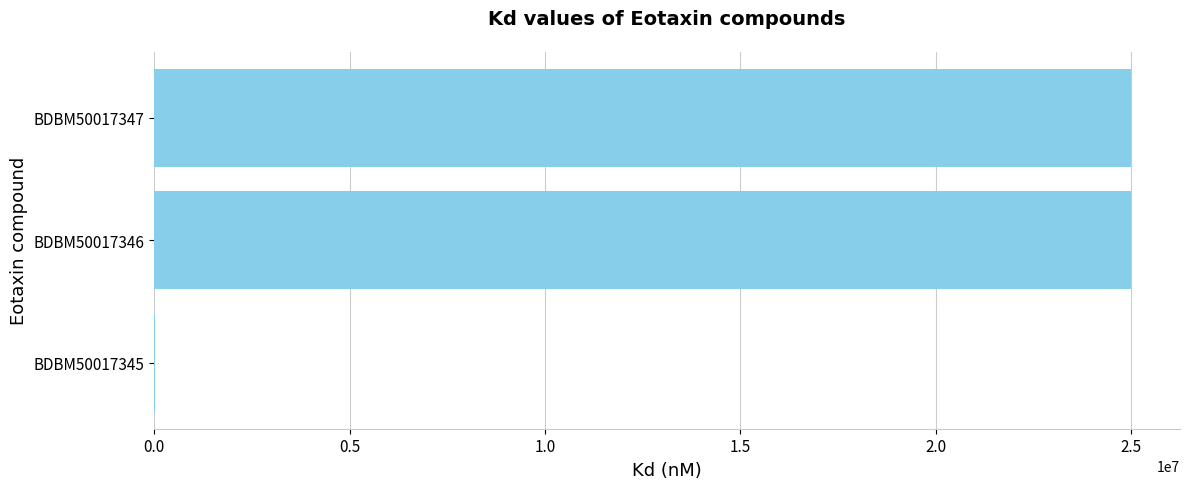

What is the maximum value shown in the chart?

25000000